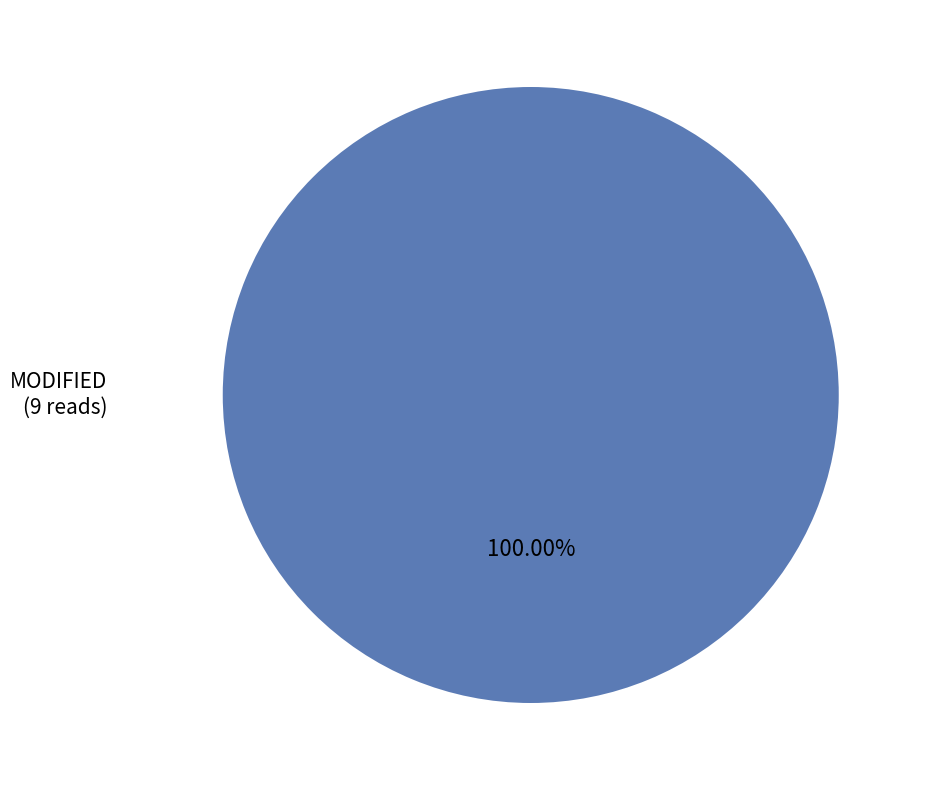

Is there any slice that represents more than half of the pie?

Yes